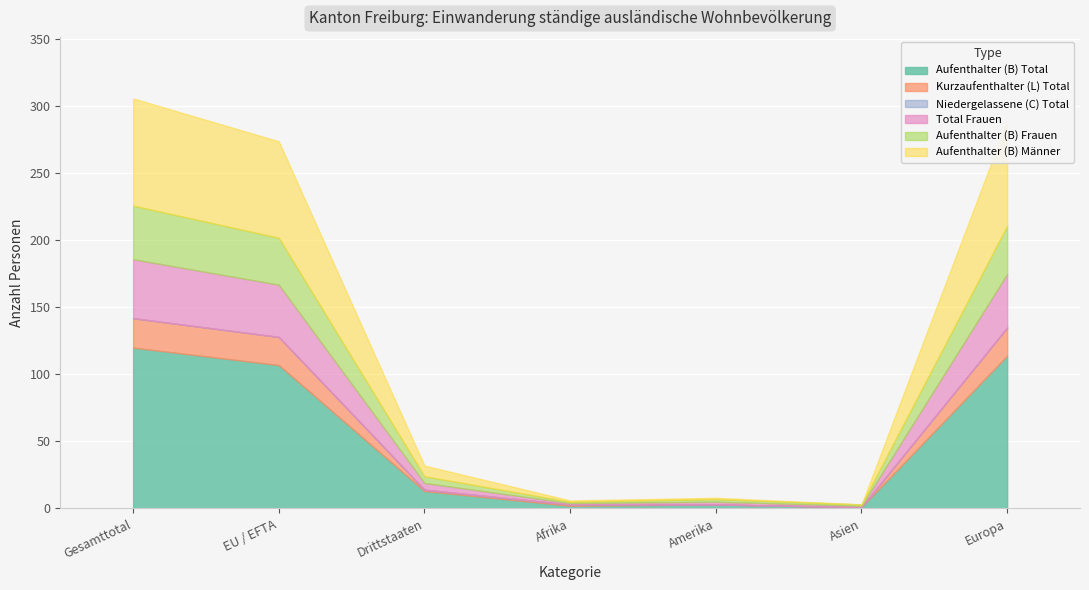

The Niedergelassene (C) Total series shows 0 at Drittstaaten. True or false?

True